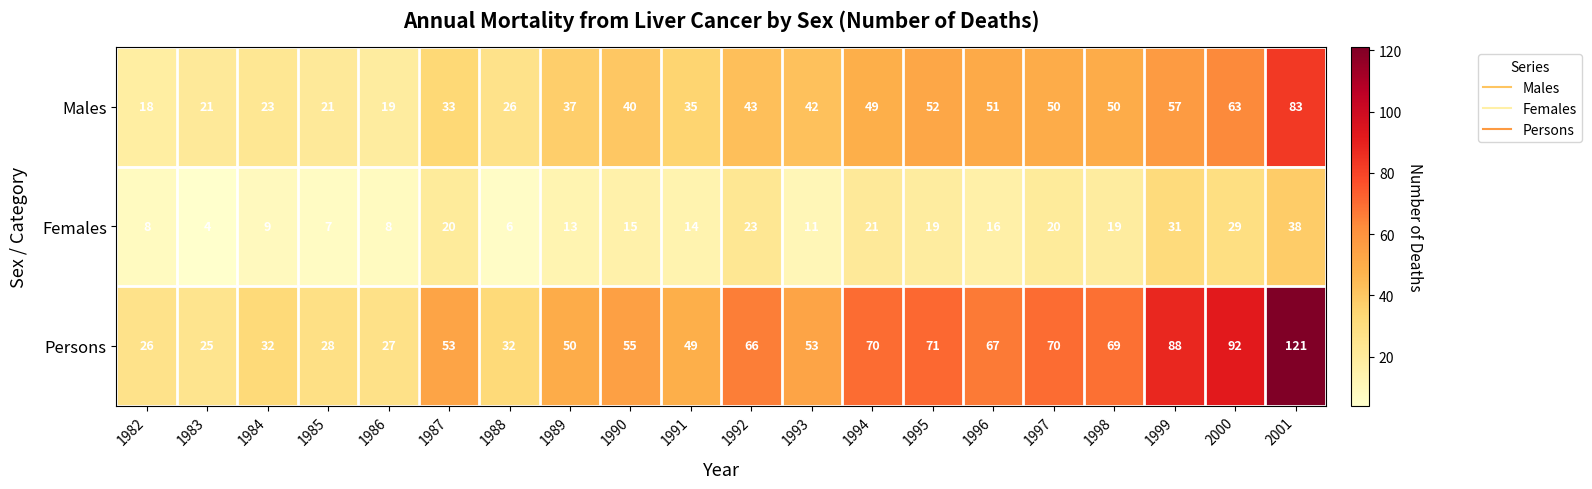

Rank the series by their average value, from highest to lowest.

Persons, Males, Females